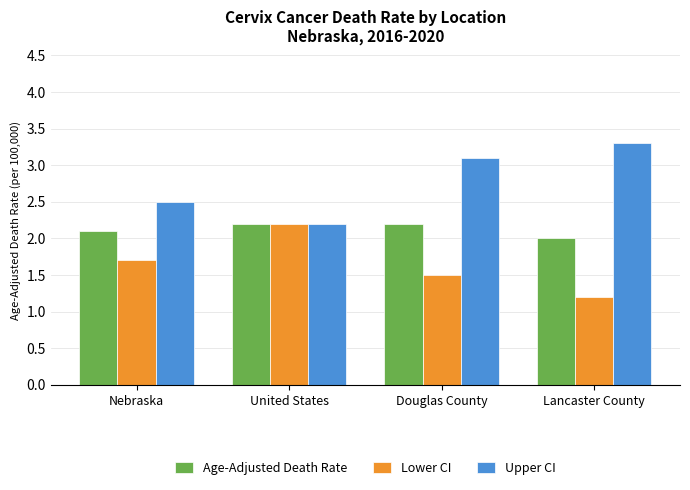

What is the difference between the second highest and minimum values in the Lower CI series?

0.5